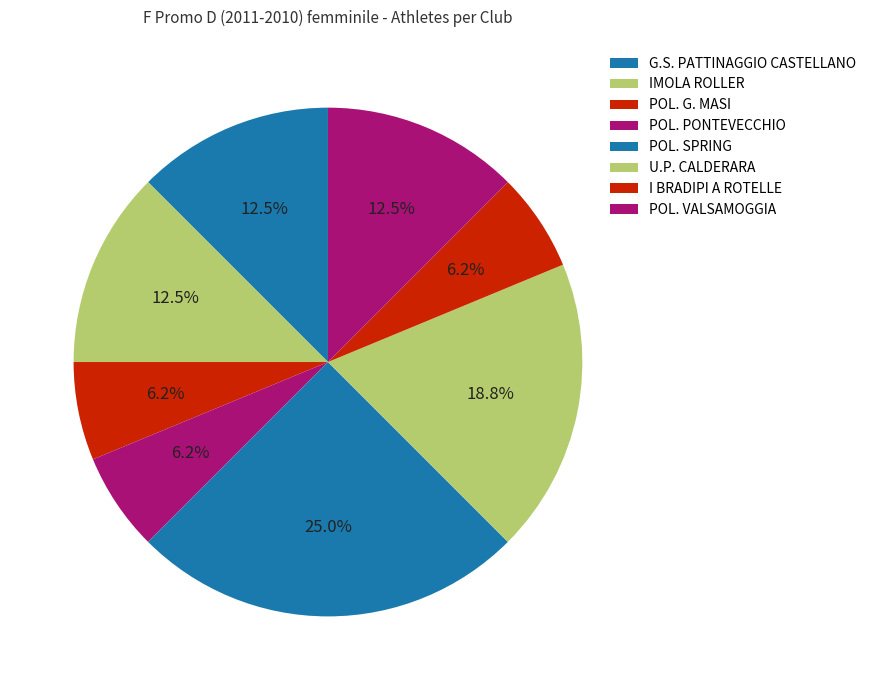

What is the change in value from G.S. PATTINAGGIO CASTELLANO to I BRADIPI A ROTELLE?

-1